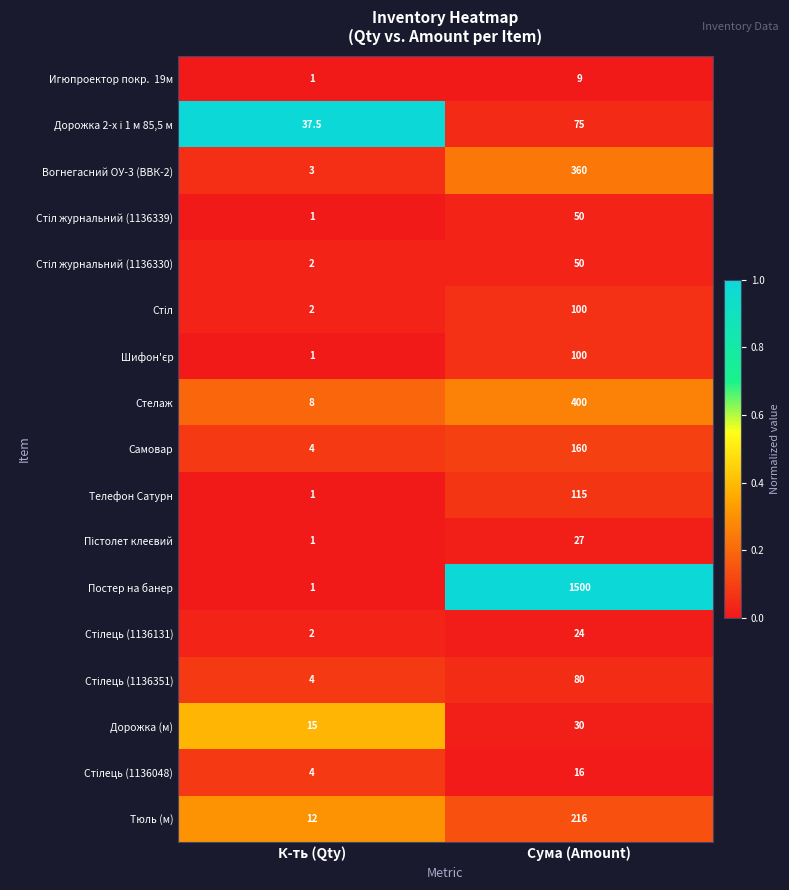

The value of Телефон Сатурн at К-ть (Qty) is 1.0. True or false?

True